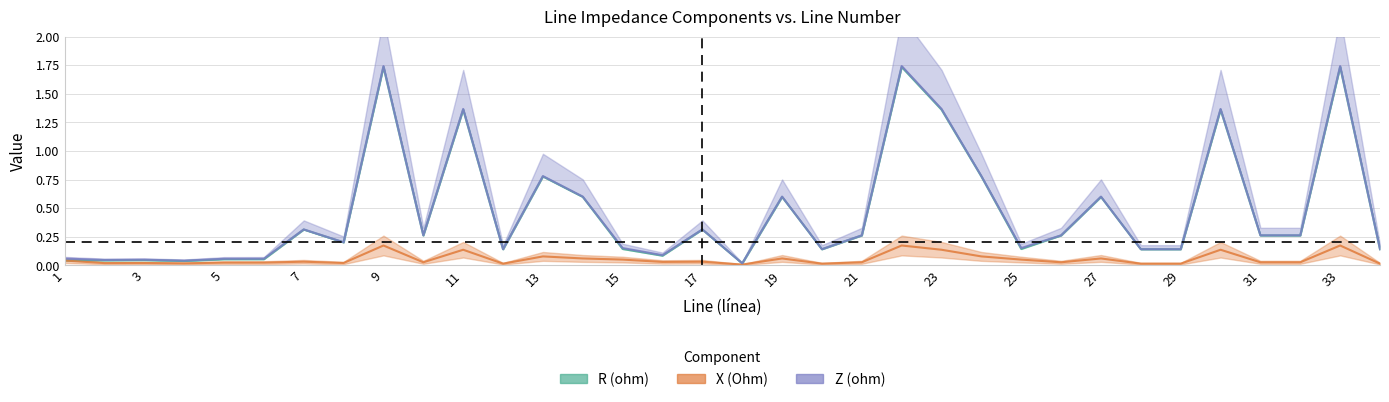

Which series has the largest total across all categories?

Z(ohm)